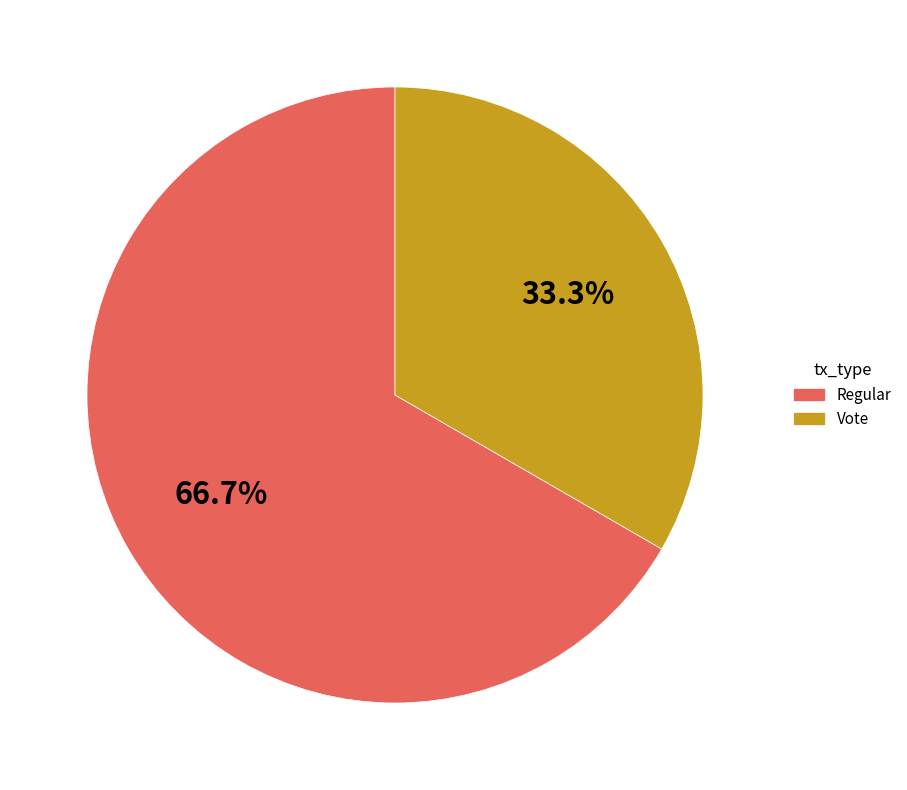

Is the sum of Regular and Vote greater than half?

Yes